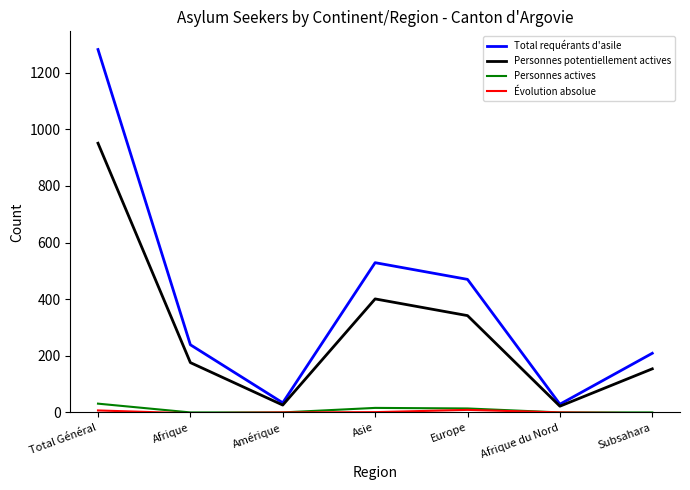

Which series has the largest total across all categories?

Total requérants d'asile